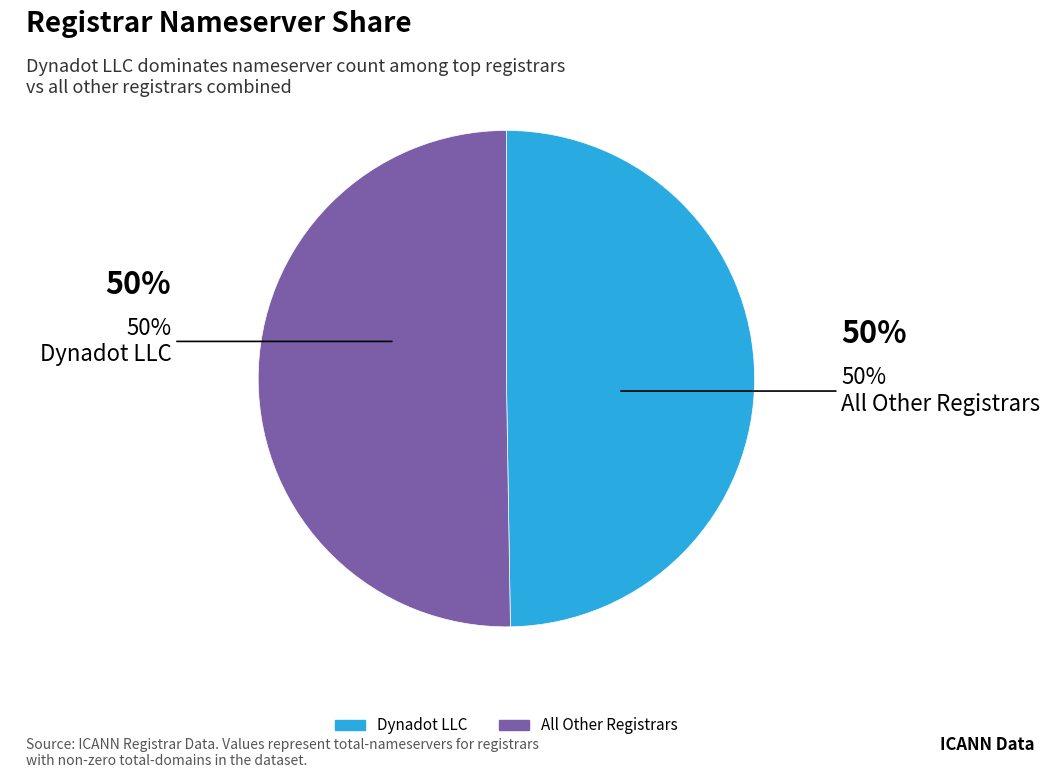

To the nearest percent, what is the average slice percentage?

50%